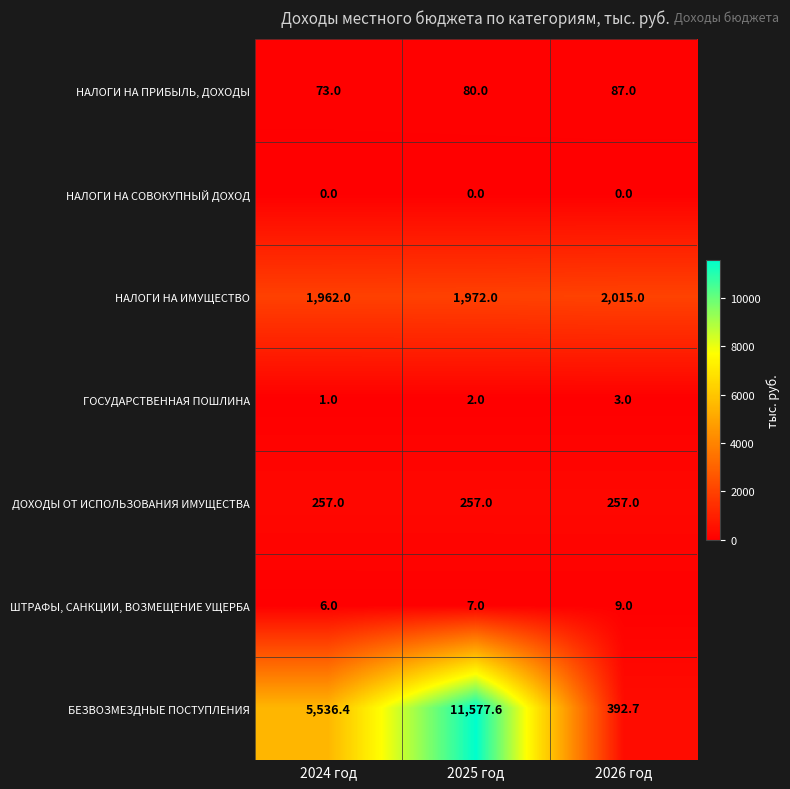

Where is НАЛОГИ НА ПРИБЫЛЬ, ДОХОДЫ nearest to the value 80?

2025 год